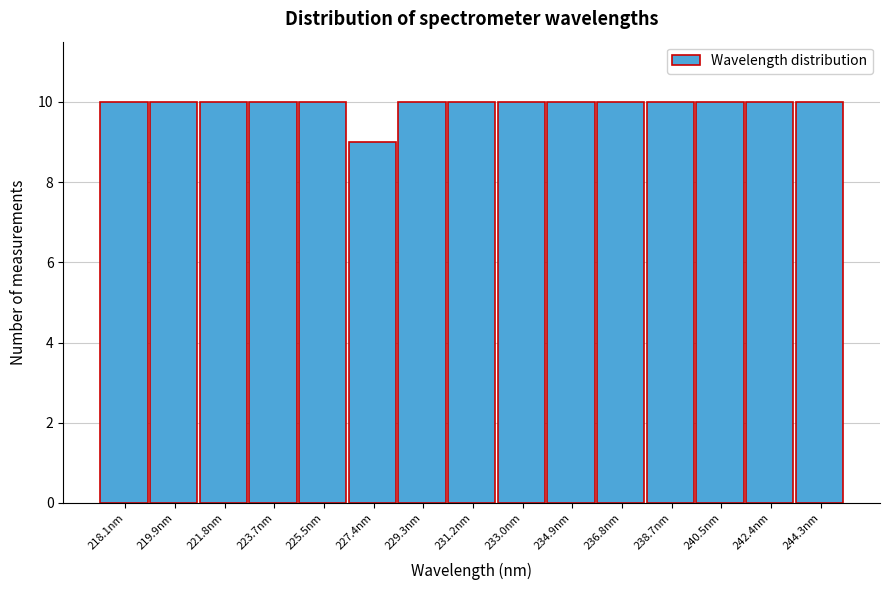

Reading left to right, extract all data points from this chart.

10	10	10	10	10	9	10	10	10	10	10	10	10	10	10